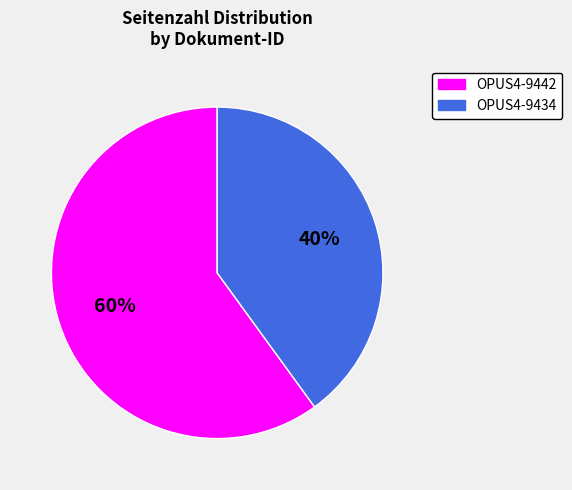

To the nearest percent, what is the difference between the OPUS4-9434 and OPUS4-9442 slice percentages?

20%